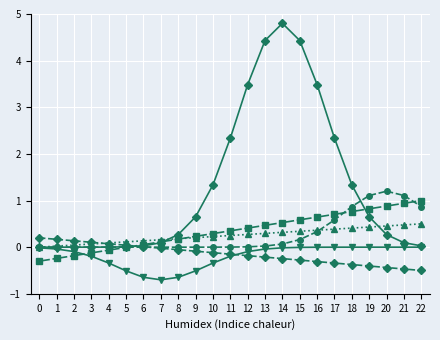

Which label corresponds to the largest value in the chart?

14